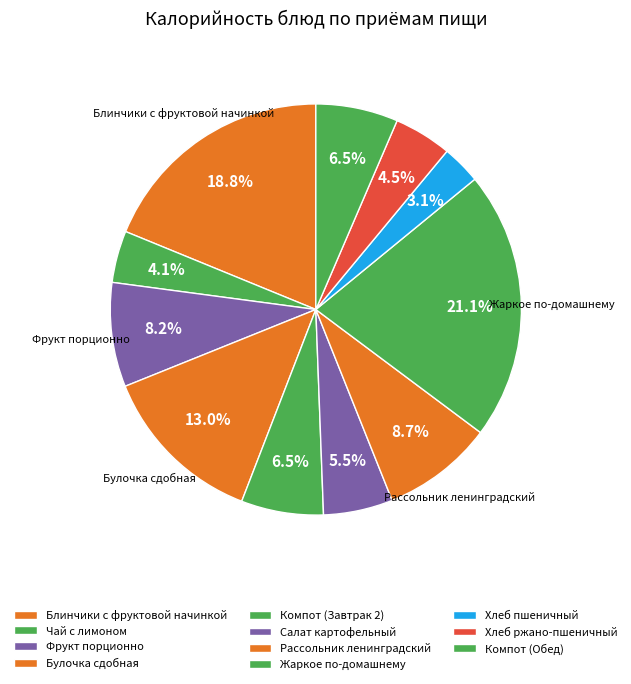

To the nearest percent, what is the difference between the largest and smallest slice percentages?

18%